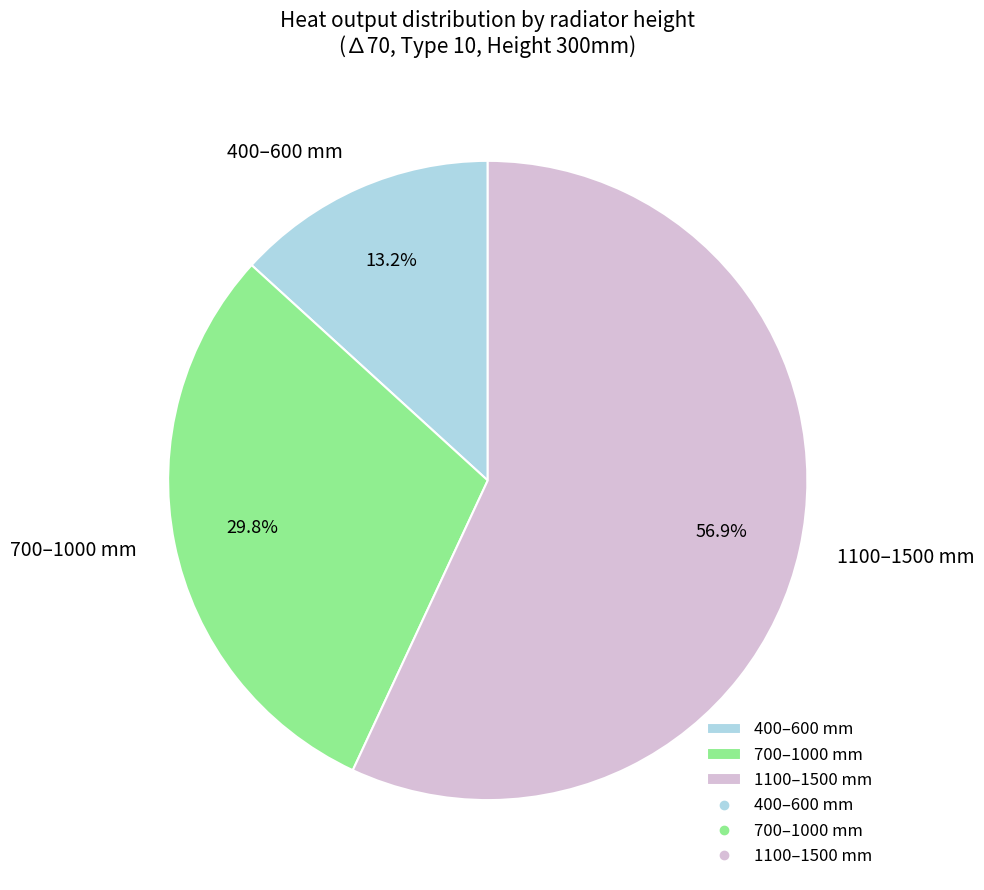

Does 1100–1500 mm represent more than half of the total?

Yes